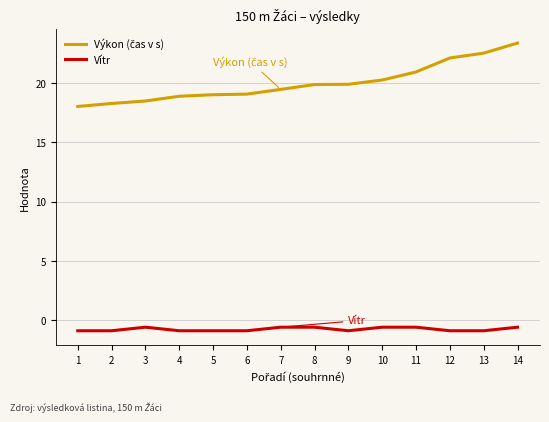

What is the total value across all series at 10?

19.7